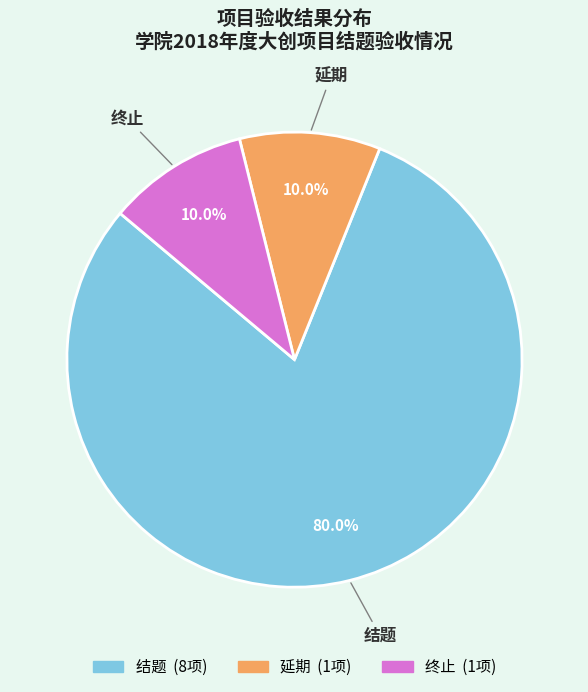

Which slice represents more than half of the pie?

结题